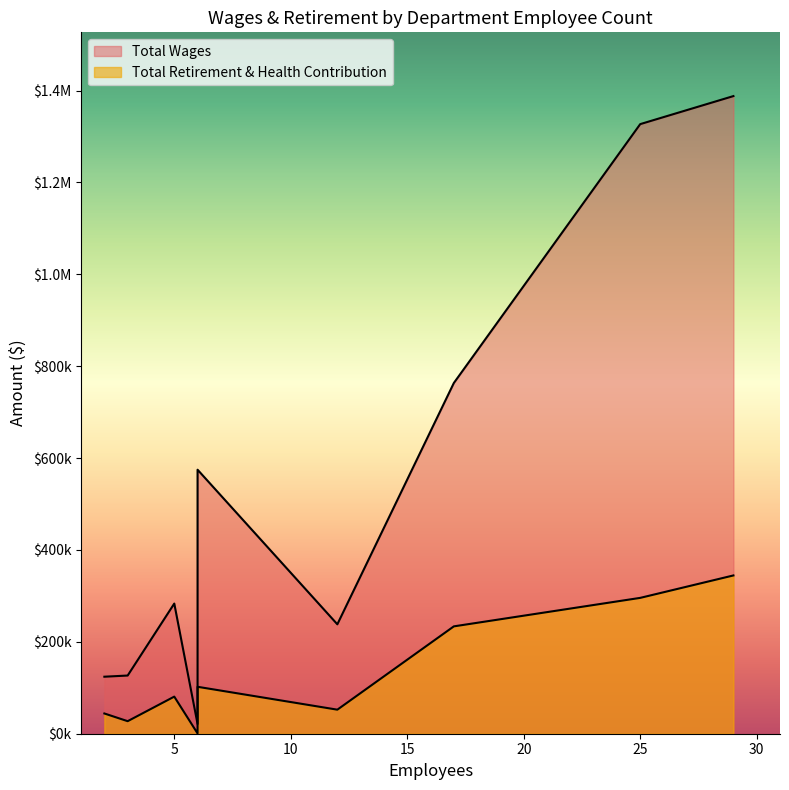

True or false: Total Wages and Total Retirement & Health Contribution intersect in this chart.

False